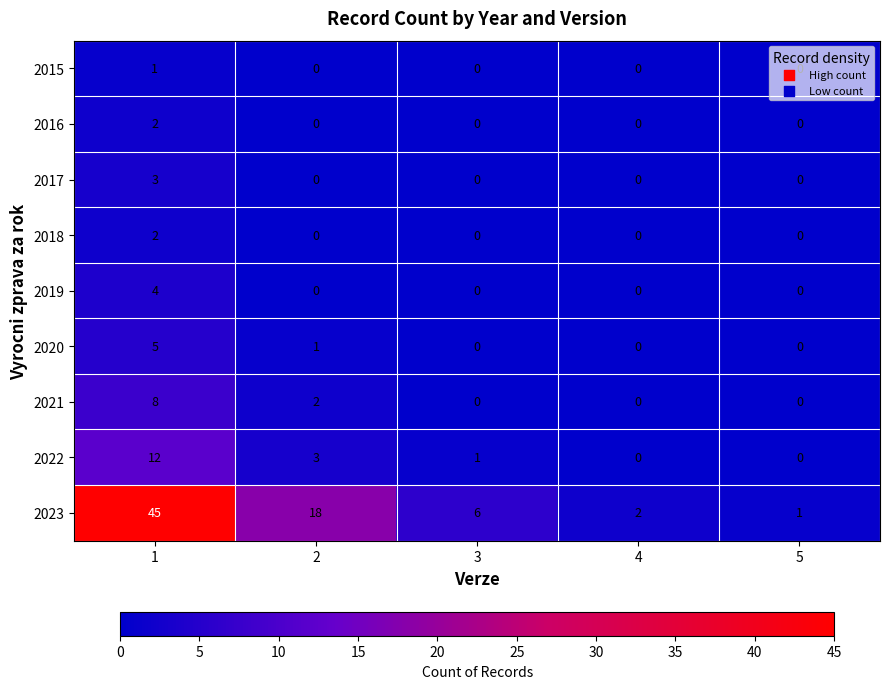

The 2019 series shows 0 at 3. True or false?

True